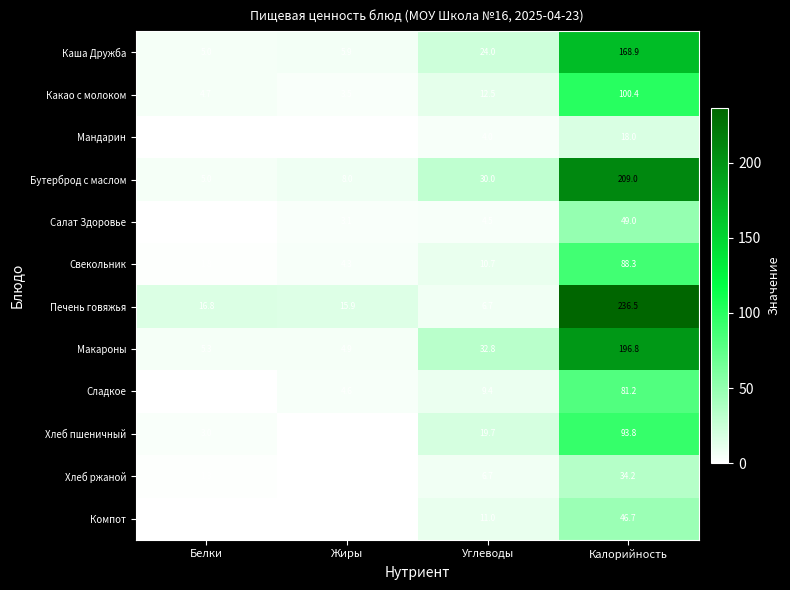

True or false: Салат Здоровье has a value of 49.0 at Калорийность.

True